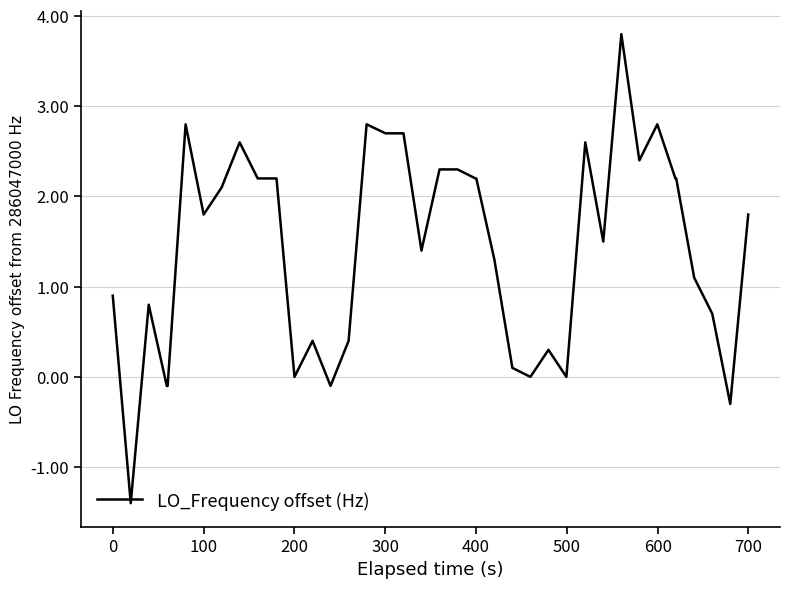

What is the smallest value displayed?

-1.4